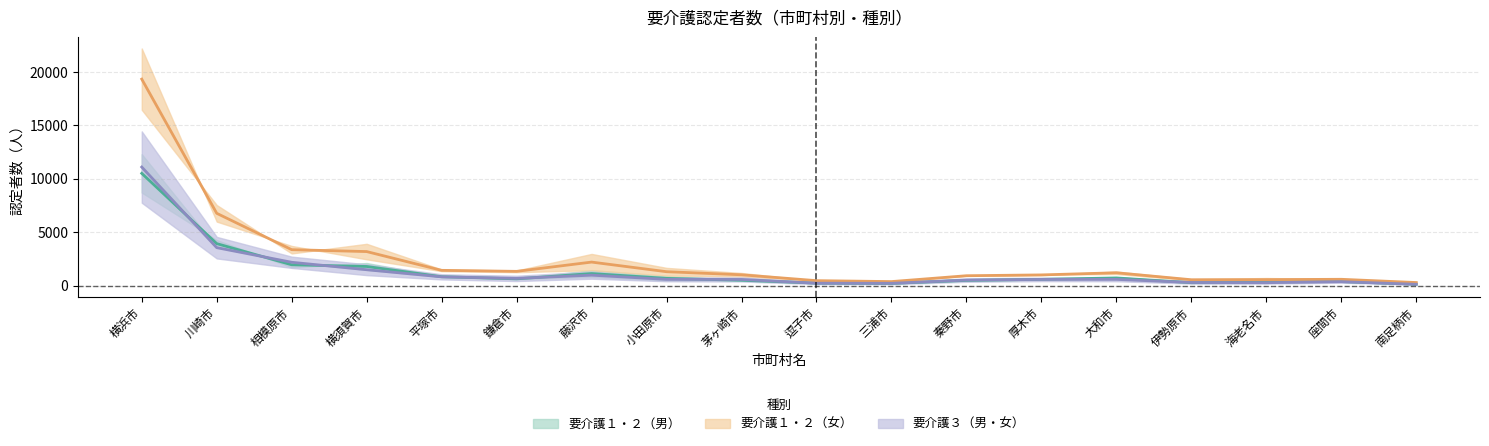

What is the average value of the 要介護１(女65-70) series?

2548.0